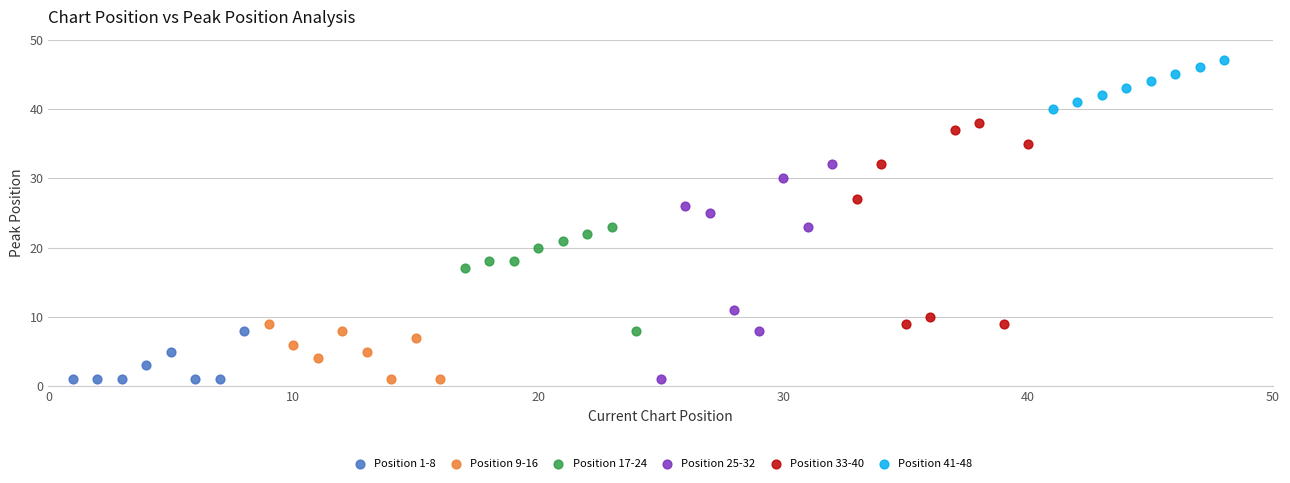

Which series reaches the maximum Y coordinate?

Position 41-48